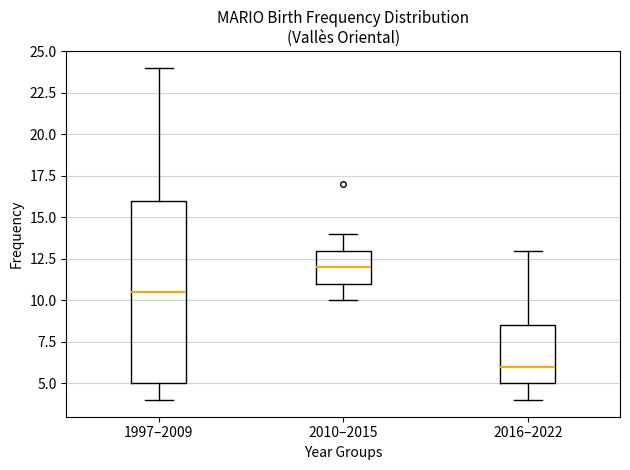

Reading left to right, transcribe this box plot: for each box, give where its median line is, the range the box spans, and where its two whiskers end, as read against the y-axis. The values are not printed on the chart, so give them approximately, as read against the axis.

1997–2009: median 10.5, box 5.0 to 16.0, whiskers 4.0 to 24.0
2010–2015: median 12.0, box 11.0 to 13.0, whiskers 10.0 to 14.0
2016–2022: median 6.0, box 5.0 to 8.5, whiskers 4.0 to 13.0